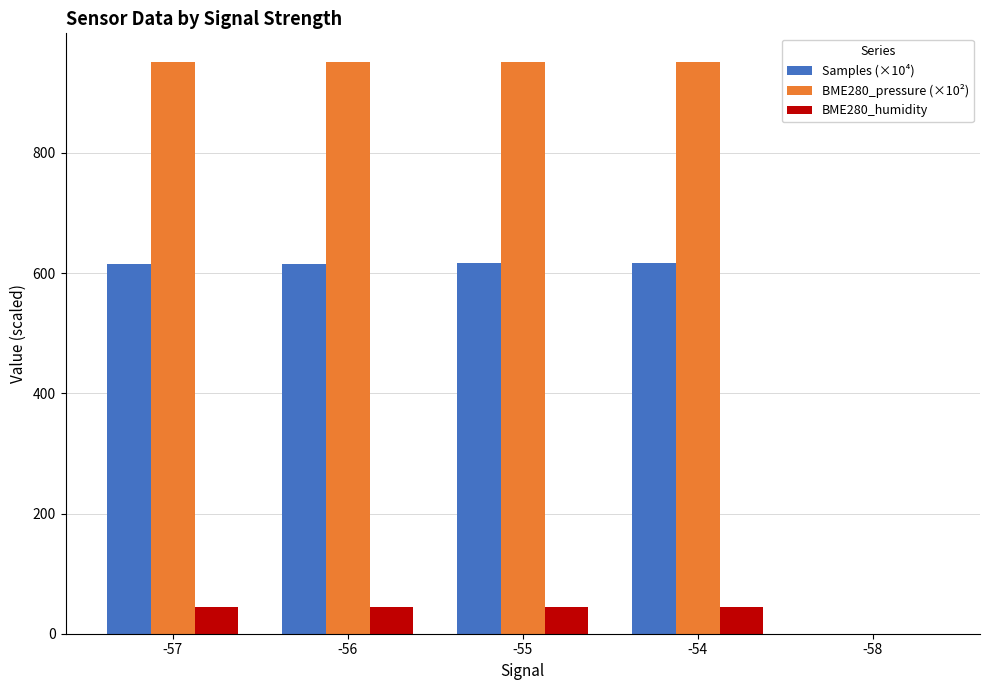

What is the maximum value shown in the chart?

951.3